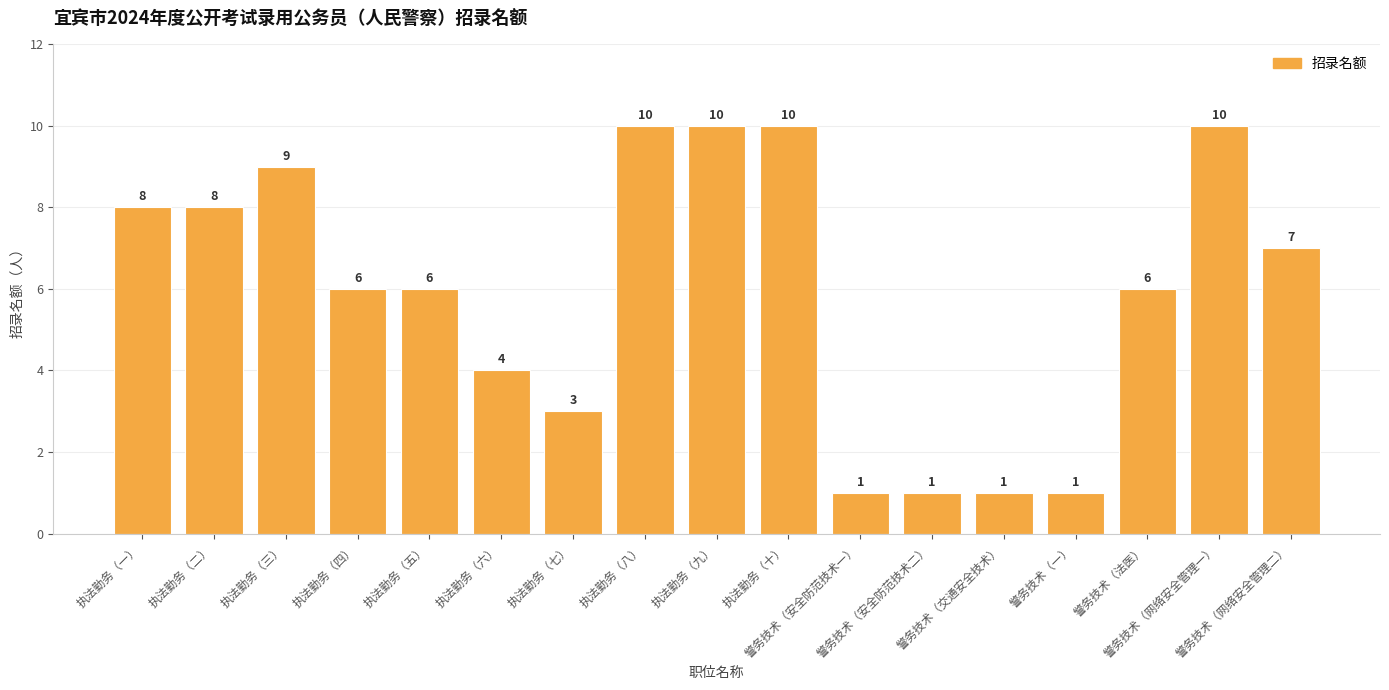

The chart shows a value of 4 at 执法勤务（四）. True or false?

False